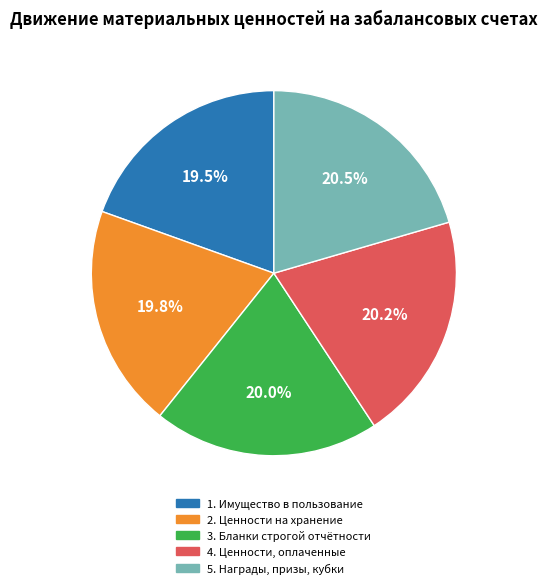

Does any single category account for the majority?

No